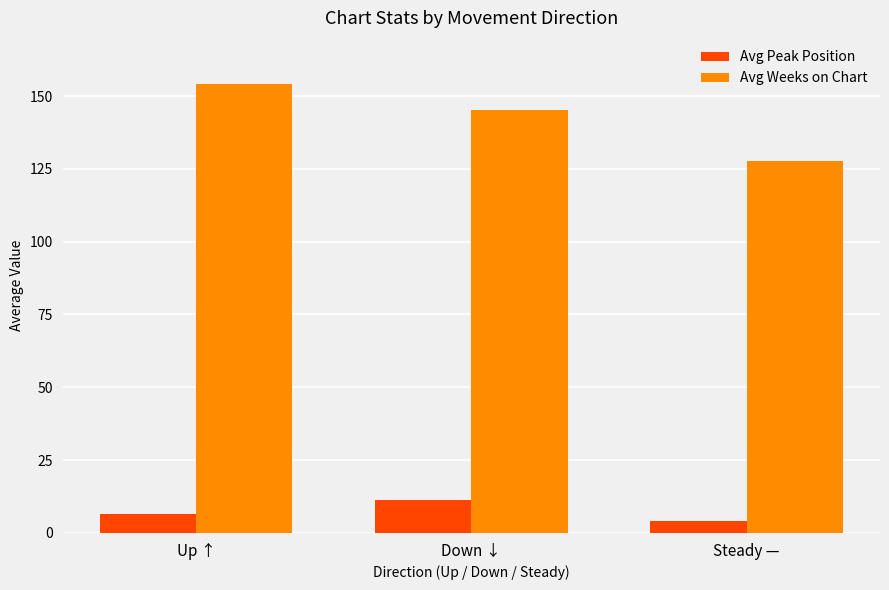

What is the spread (max minus min) of values at Steady —?

123.6